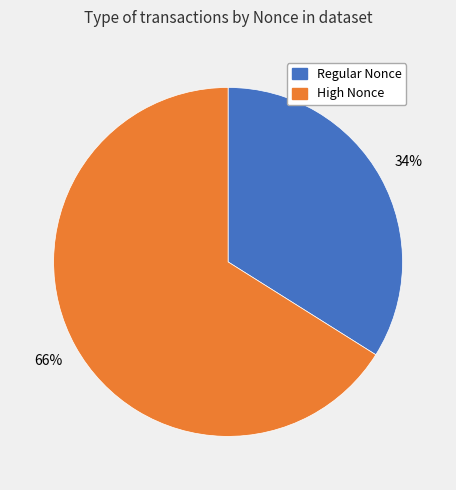

To the nearest percent, what is the difference between the largest and smallest slice percentages?

32%